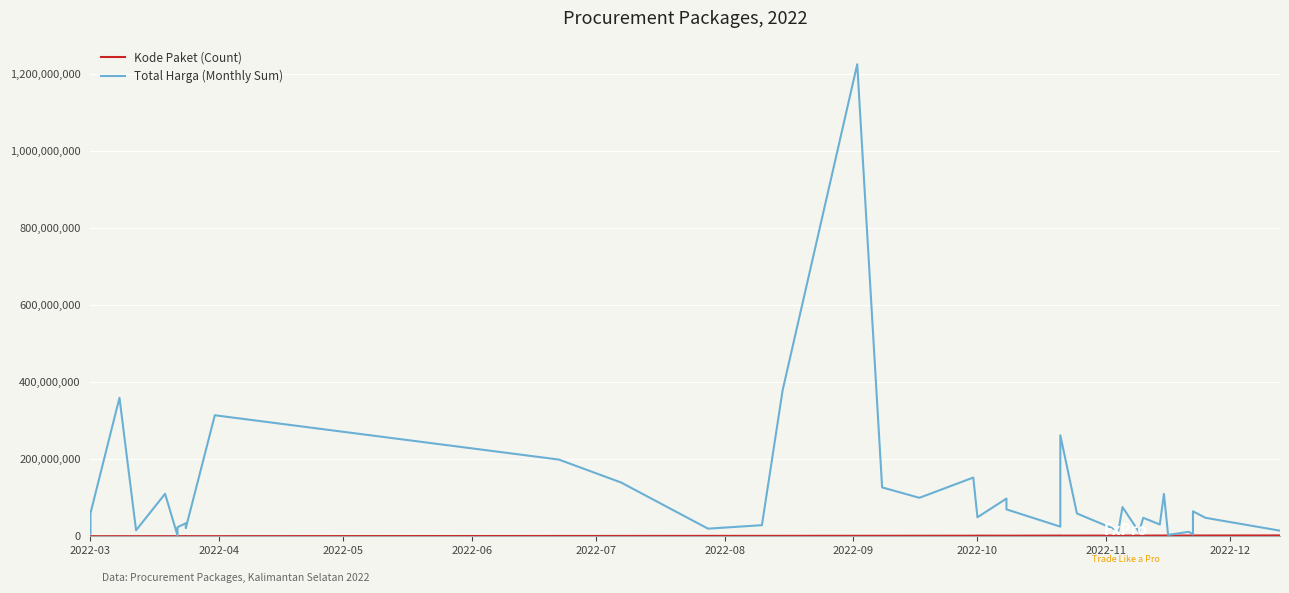

What is the label of the 36th point from the right?

2022-05